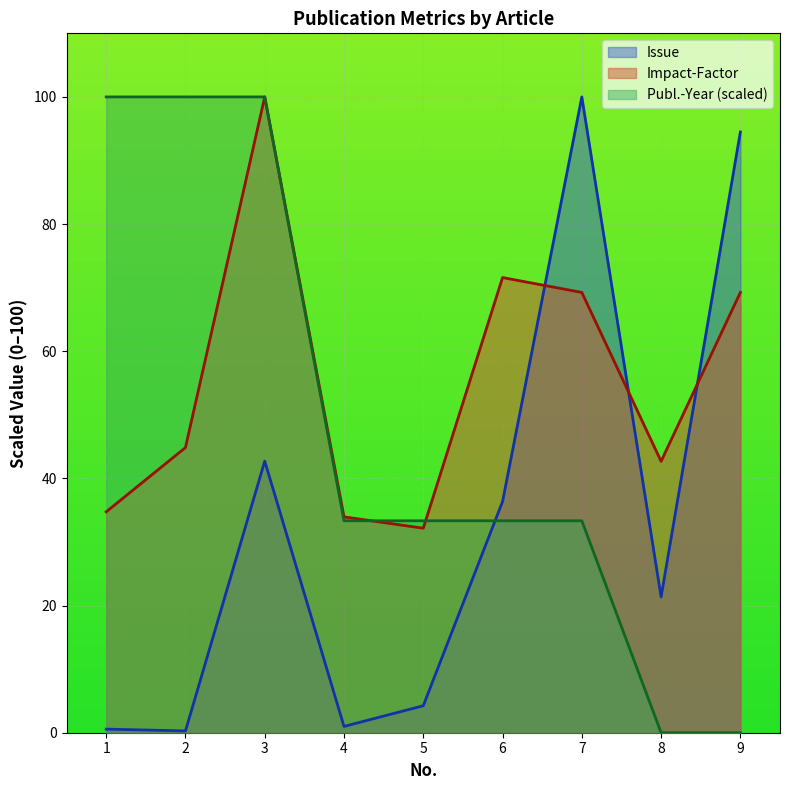

At which label does Publ.-Year reach its minimum?

8